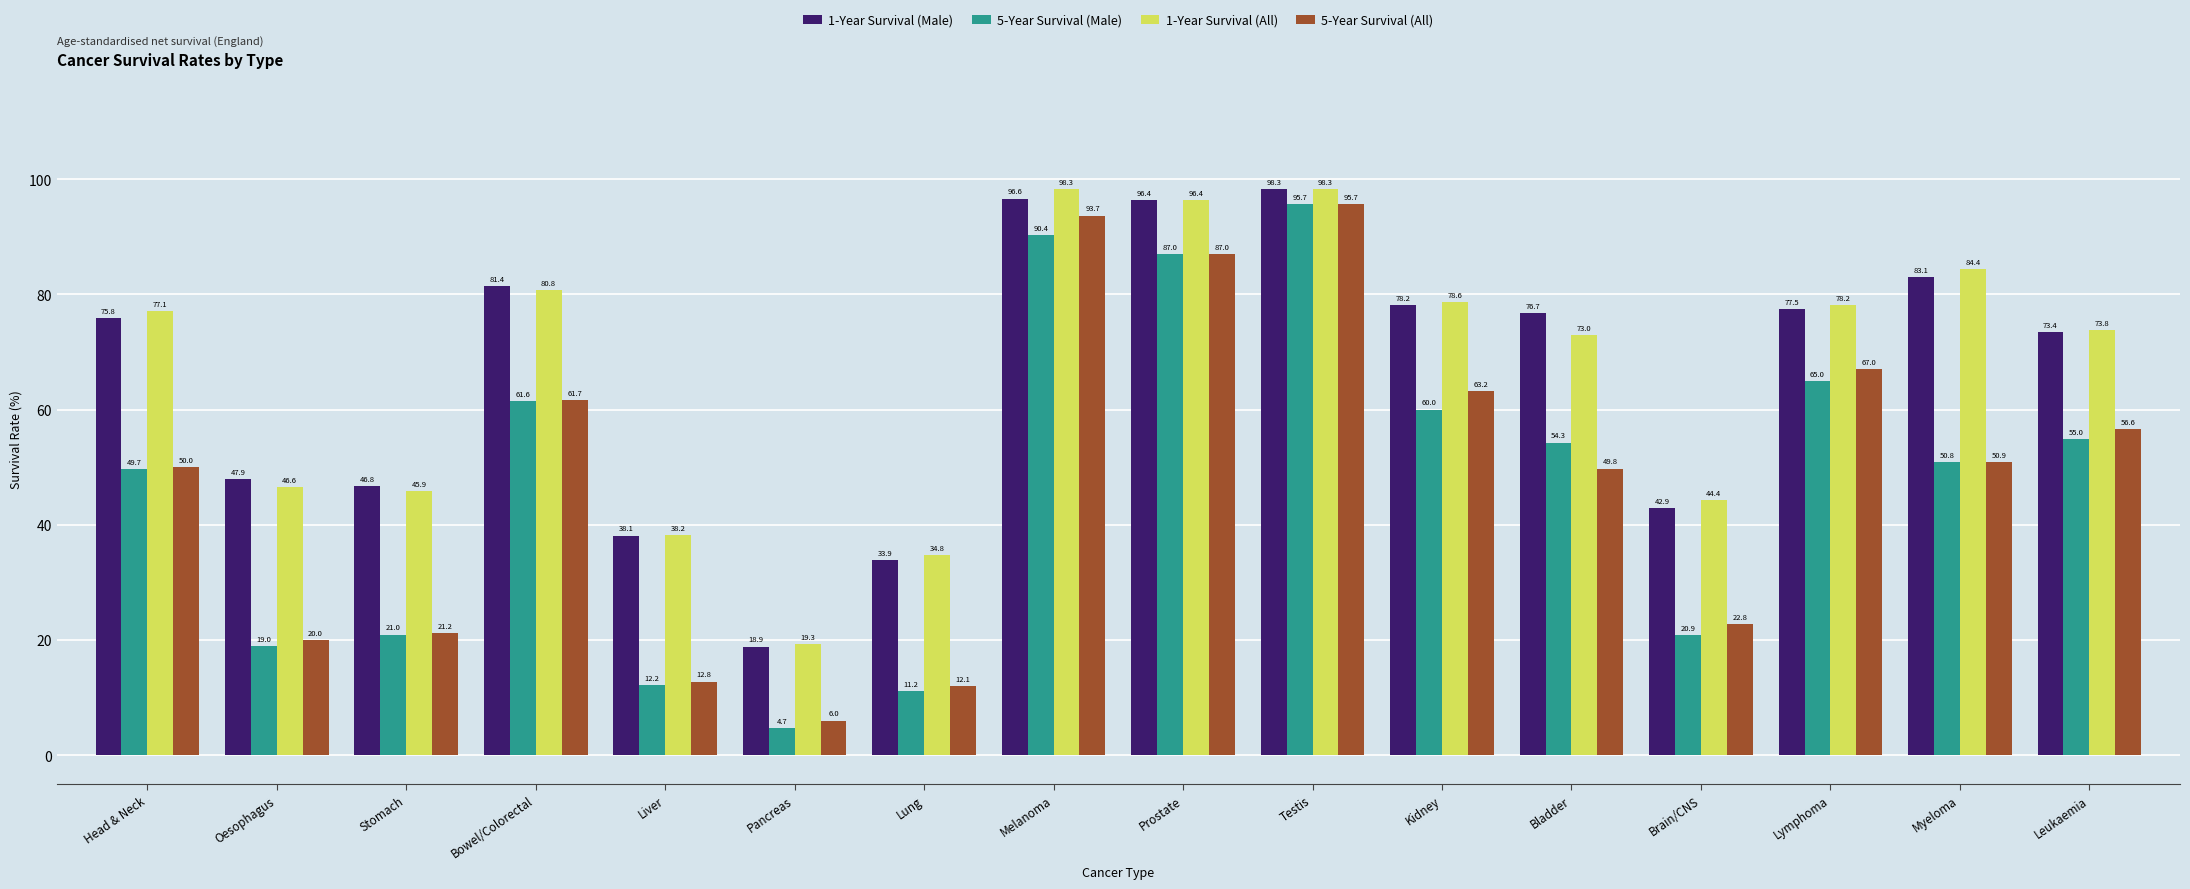

At which category is the sum across all series the highest?

Testis